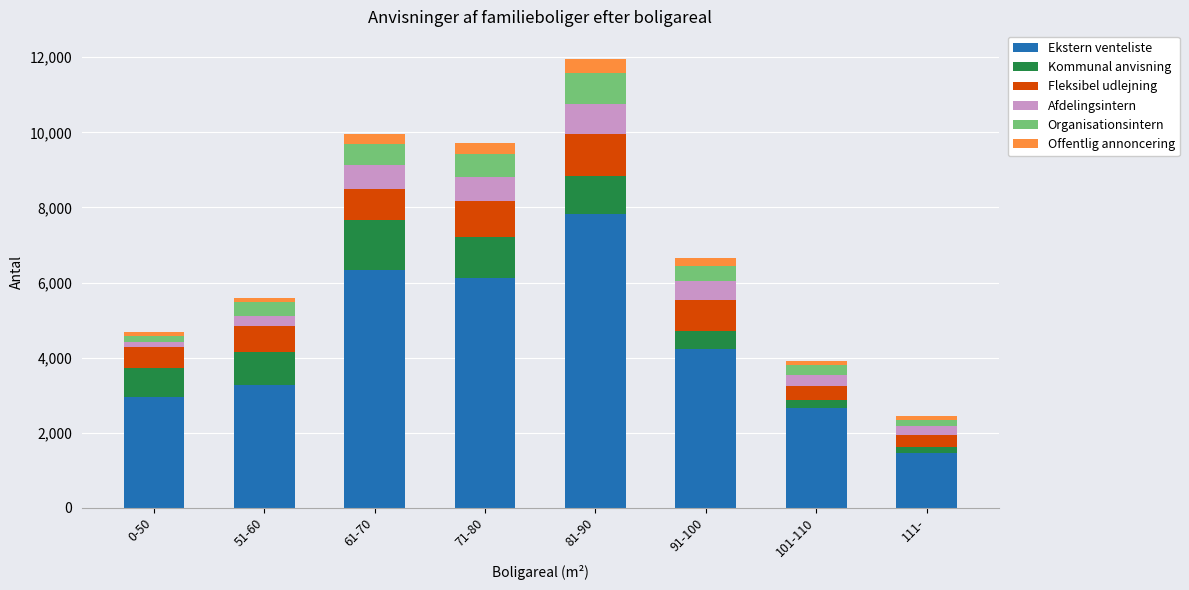

At which category is the sum across all series the highest?

81-90